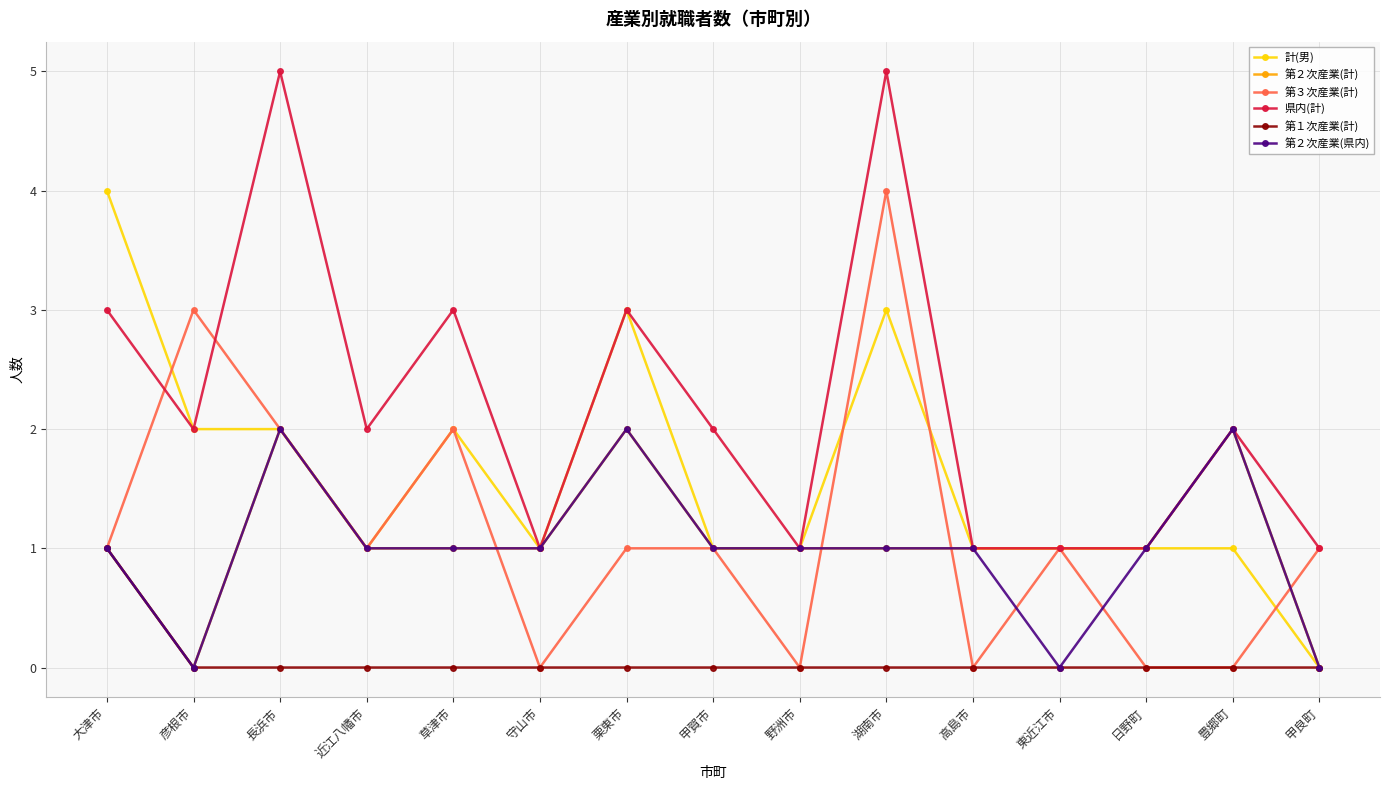

Reading left to right, extract all data points from this chart.

計(男): 4	2	2	1	2	1	3	1	1	3	1	1	1	1	0
第２次産業(計): 1	0	2	1	1	1	2	1	1	1	1	1	1	2	0
第３次産業(計): 1	3	2	1	2	0	1	1	0	4	0	1	0	0	1
県内(計): 3	2	5	2	3	1	3	2	1	5	1	1	1	2	1
第１次産業(計): 1	0	0	0	0	0	0	0	0	0	0	0	0	0	0
第２次産業(県内): 1	0	2	1	1	1	2	1	1	1	1	0	1	2	0